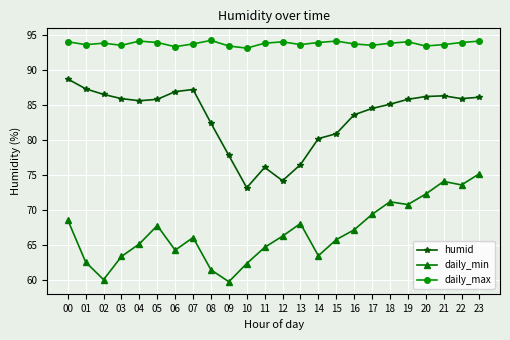

Rank the series by their maximum value, from lowest to highest.

daily_min, humid, daily_max